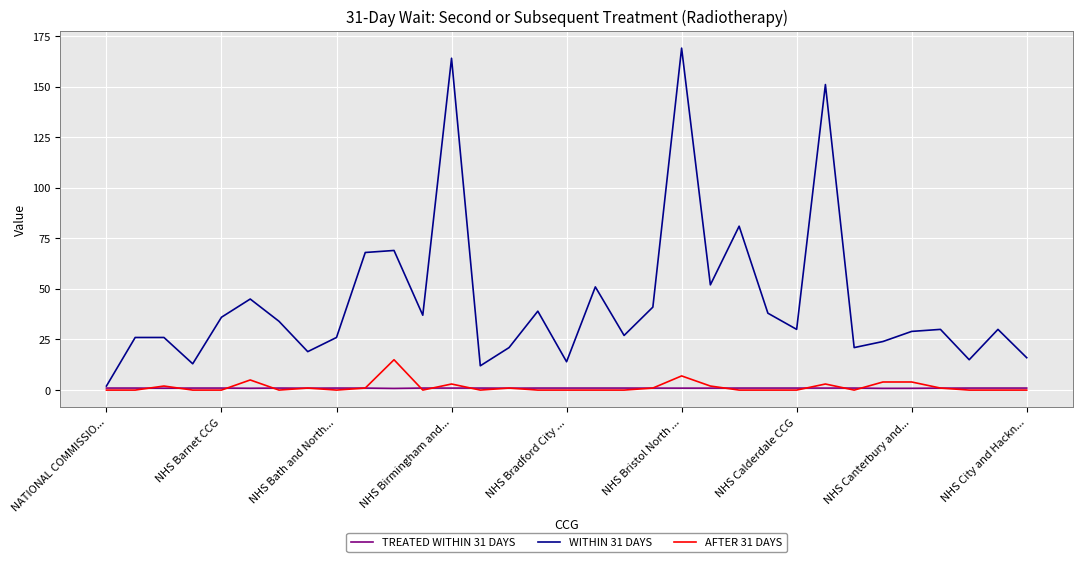

Which series has the largest total across all categories?

WITHIN 31 DAYS